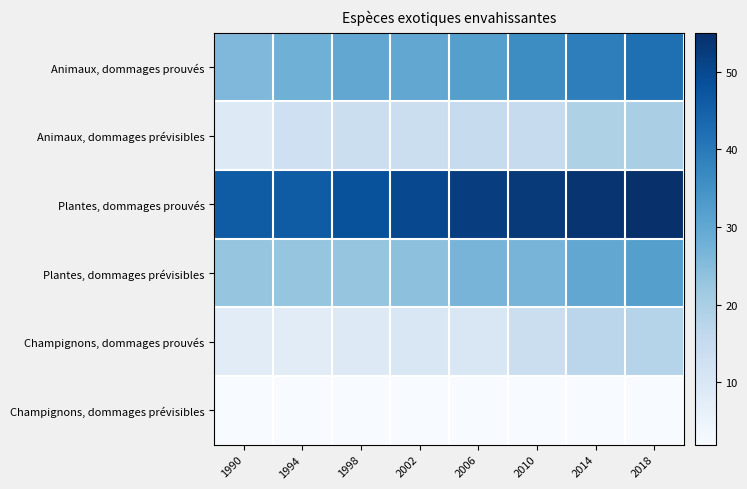

How many distinct data groups are displayed?

6